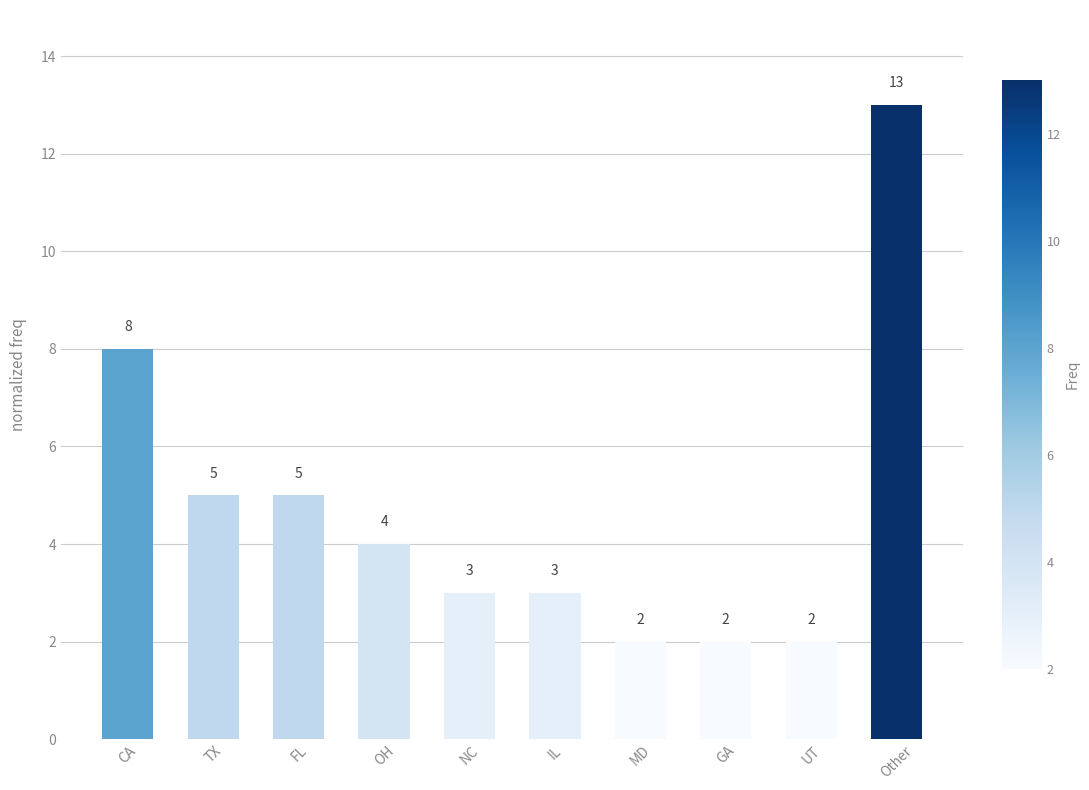

At which label is the value closest to 7?

CA